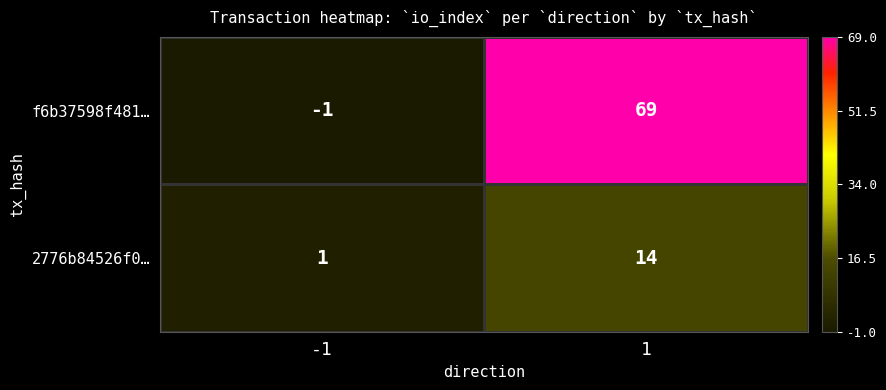

How many distinct data groups are displayed?

2